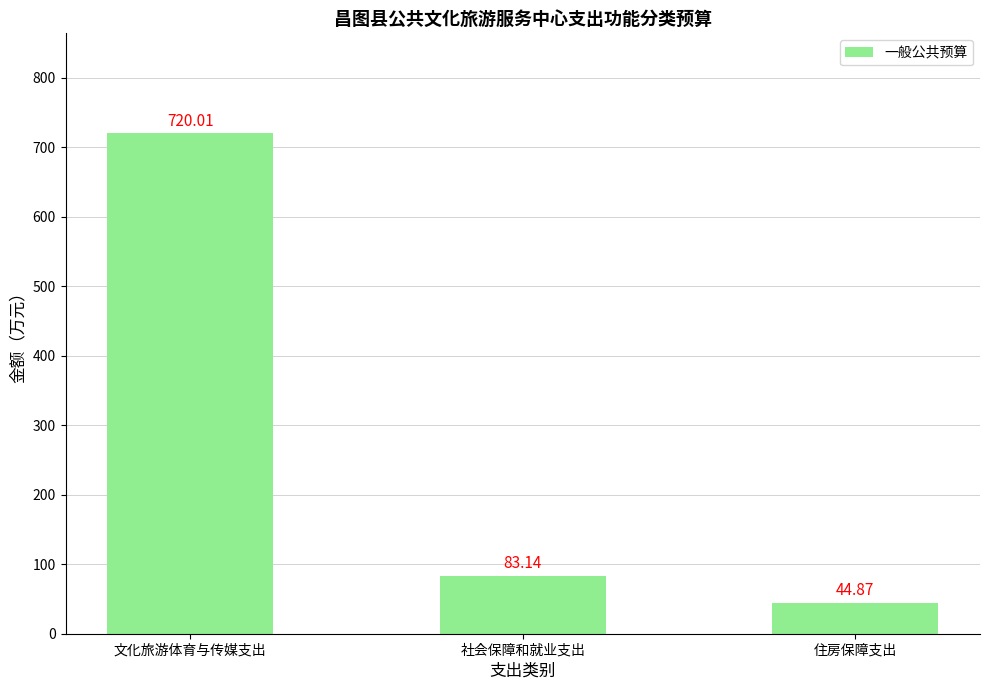

Reading left to right, what are all the values shown in this chart?

720.0	83.1	44.9